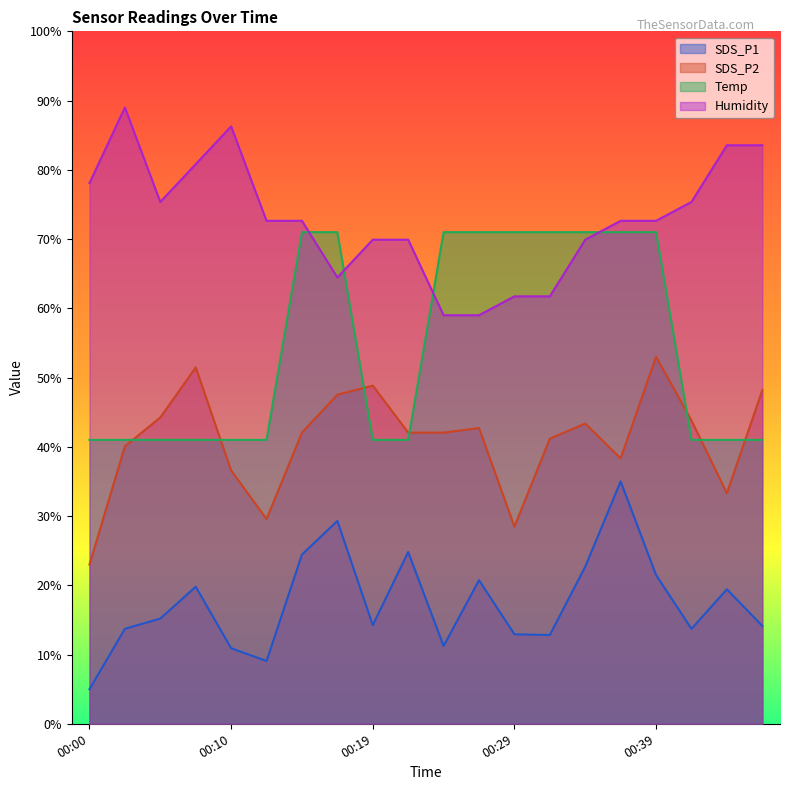

The value of SDS_P2 at 00:14 is 42.1. True or false?

True